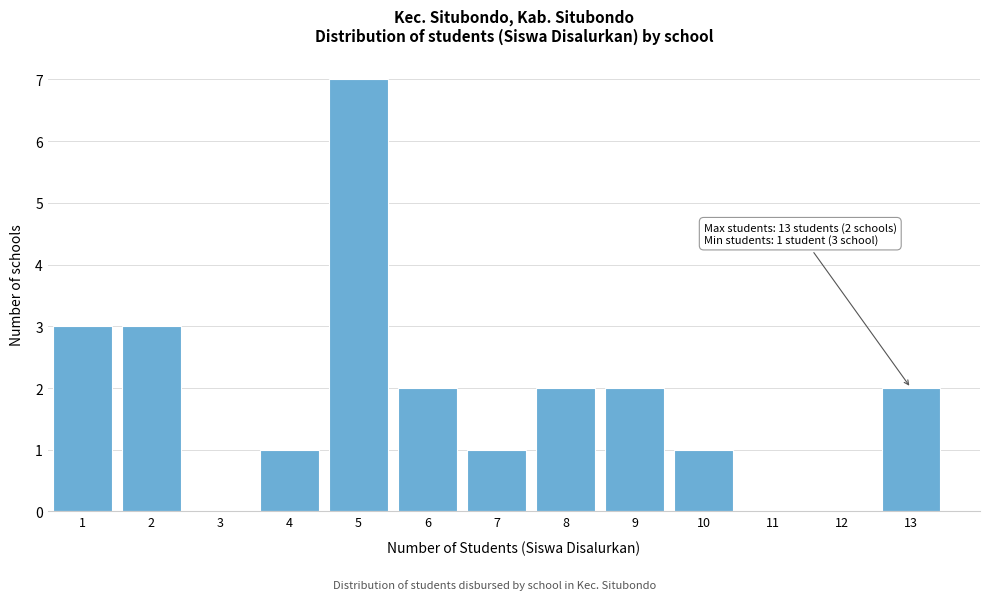

Reading right to left, transcribe all the data shown in this chart.

13=2	12=0	11=0	10=1	9=2	8=2	7=1	6=2	5=7	4=1	3=0	2=3	1=3